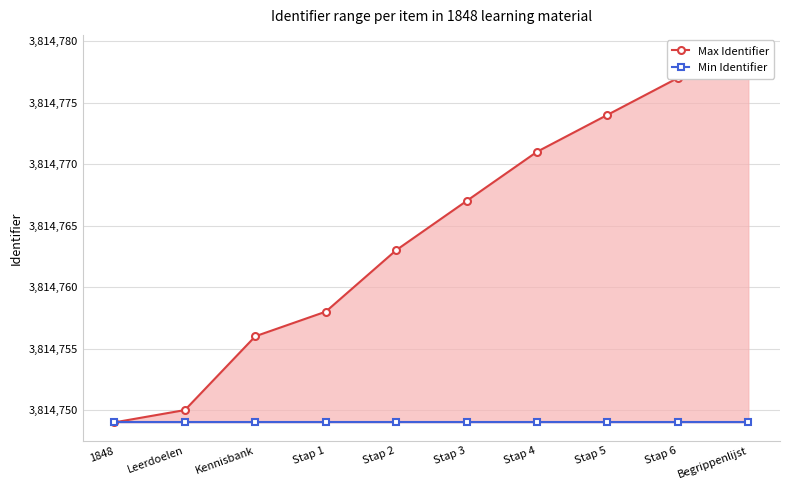

Reading left to right, transcribe all the data shown in this chart.

Max Identifier: 3814749	3814750	3814756	3814758	3814763	3814767	3814771	3814774	3814777	3814779
Min Identifier: 3814749	3814749	3814749	3814749	3814749	3814749	3814749	3814749	3814749	3814749